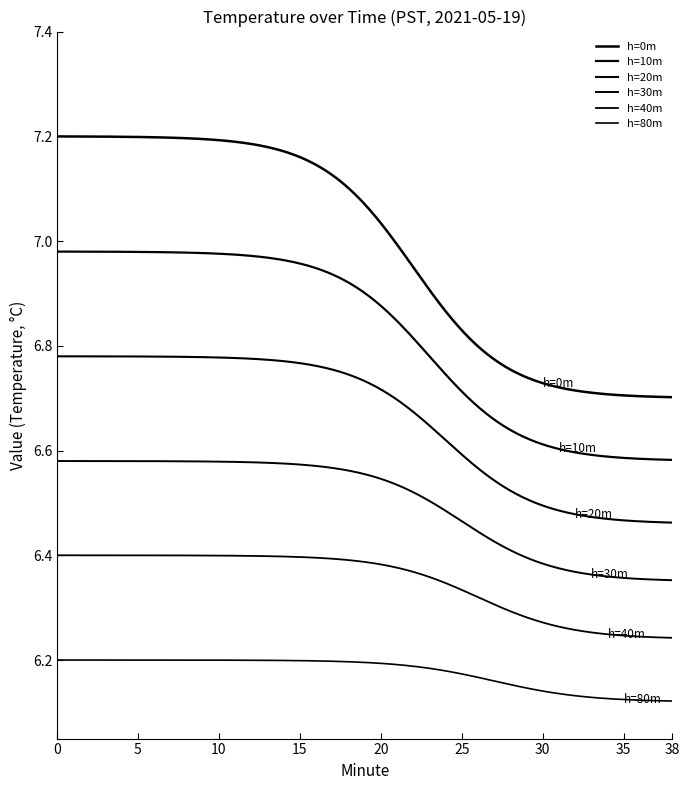

Does the chart have visible grid lines?

No